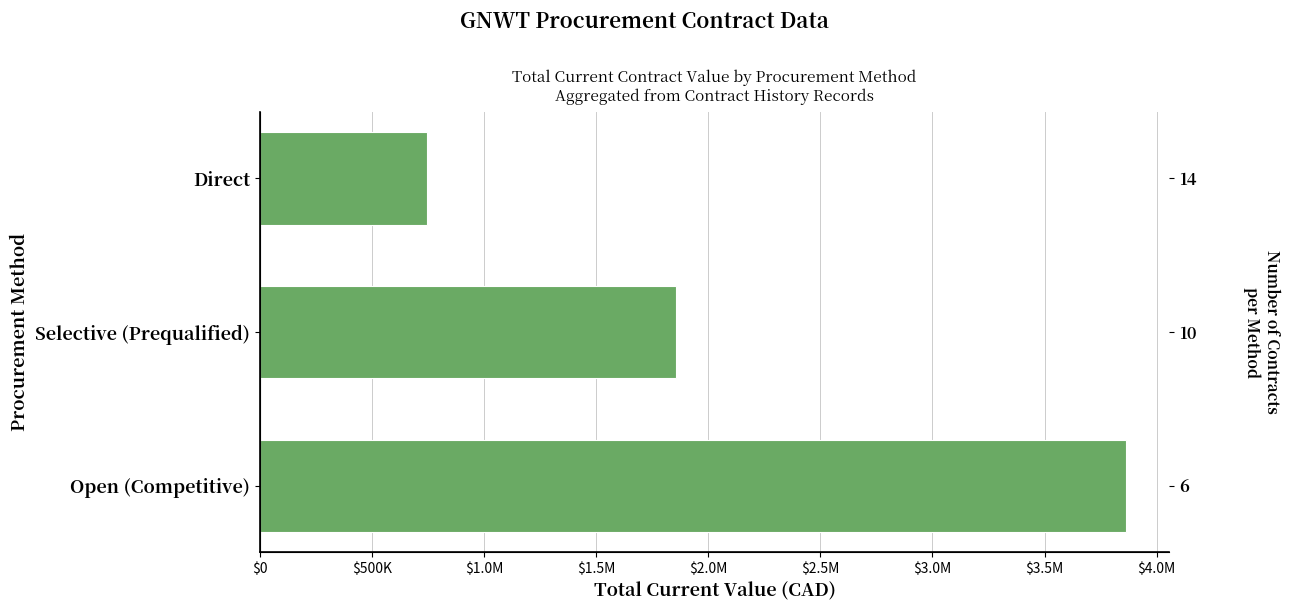

What is the minimum value shown in the chart?

745189.2